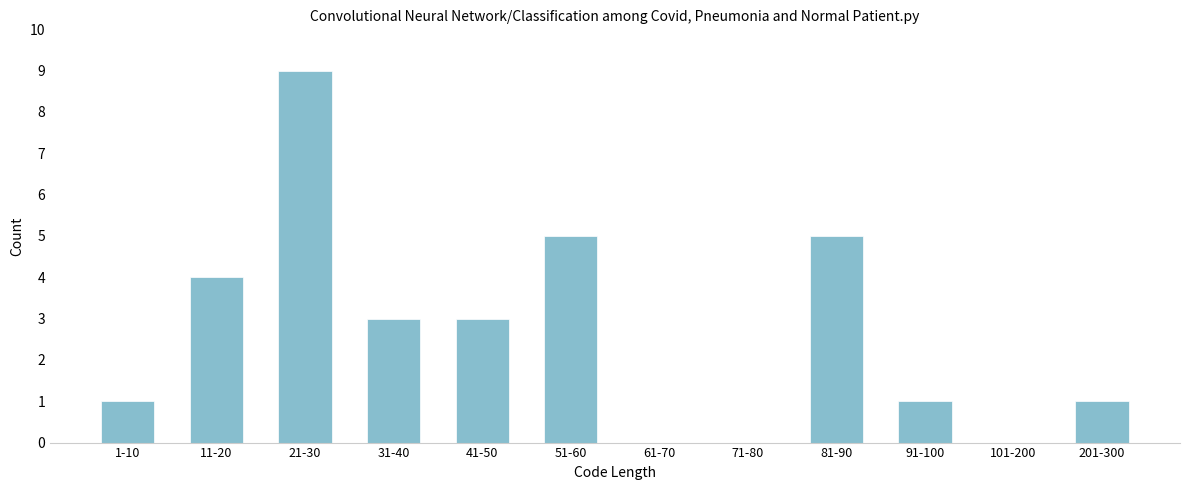

Reading right to left, what are all the values shown in this chart?

201-300=1	101-200=0	91-100=1	81-90=5	71-80=0	61-70=0	51-60=5	41-50=3	31-40=3	21-30=9	11-20=4	1-10=1